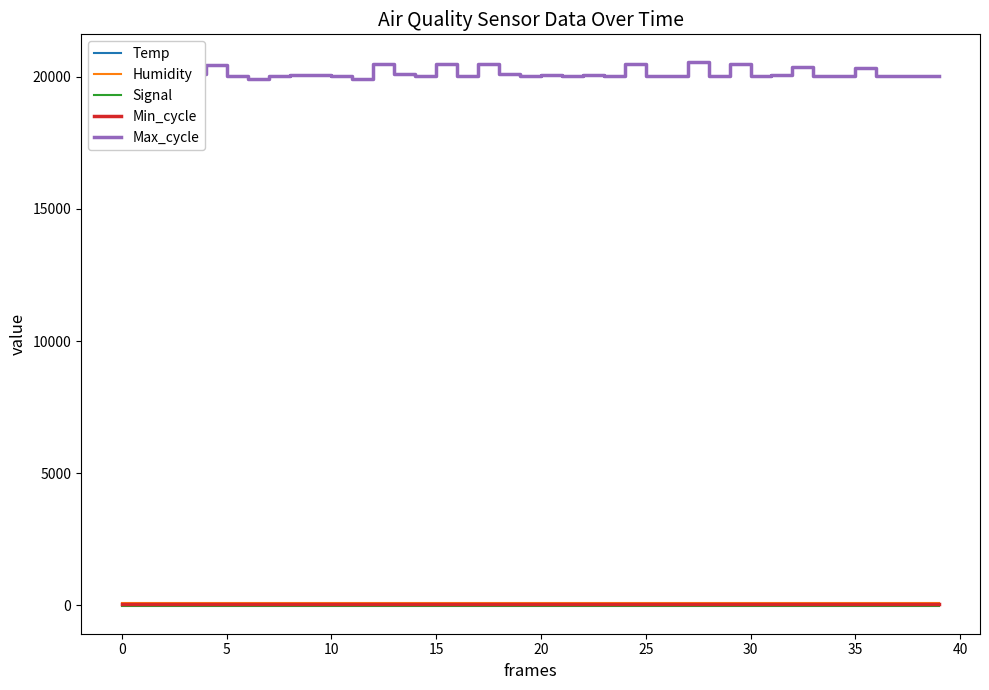

True or false: Max_cycle and Signal cross at least once.

False